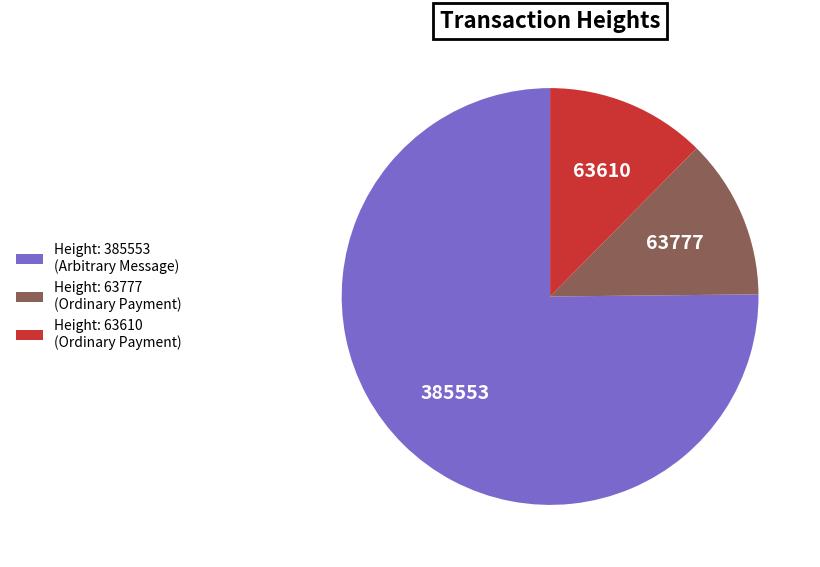

Is it true that Height: 63777 (Ordinary Payment) is 12% of the pie?

True